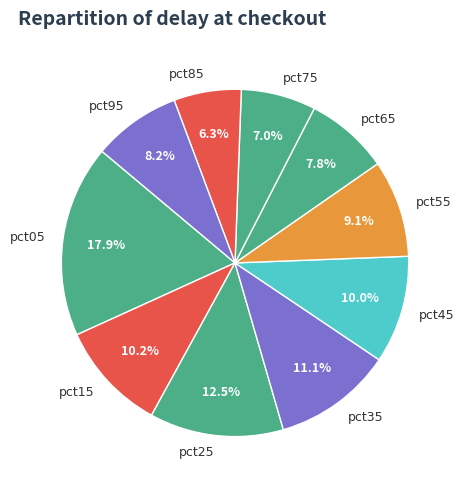

Combined, what portion of the pie is pct65 and pct35?

18.9%